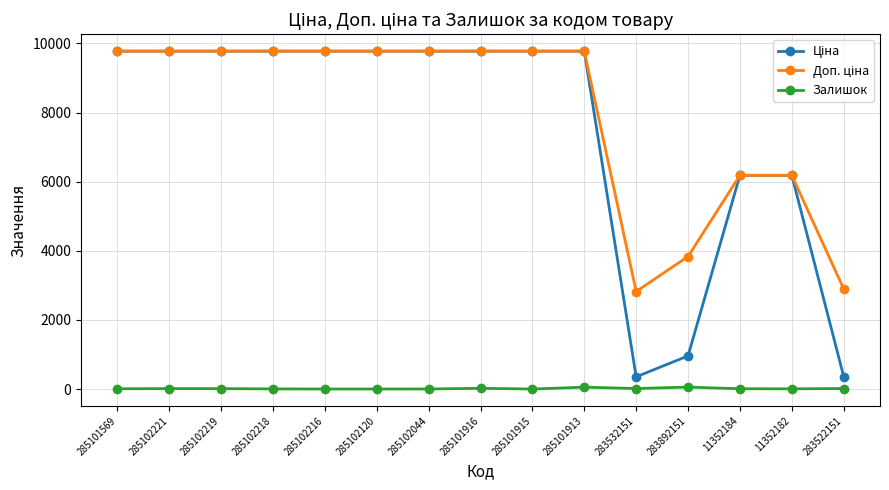

What is the maximum value shown in the chart?

9775.5